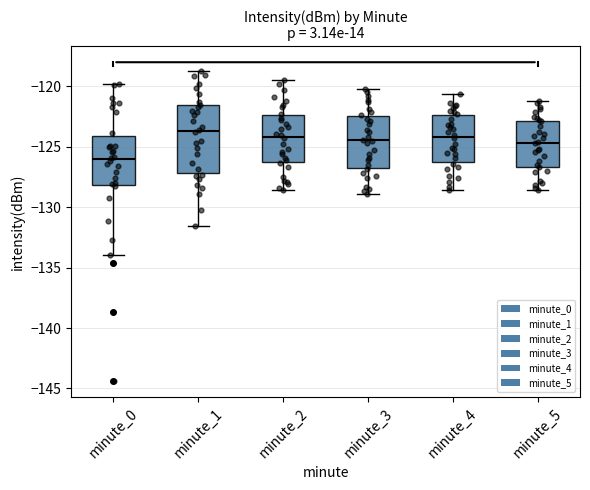

Reading left to right, read every box against the y-axis: the position of its median line, the range the box covers, and the ends of its whiskers. The values are not printed on the chart, so give them approximately, as read against the axis.

minute_0: median -126.0, box -128.0 to -124.0, whiskers -134.0 to -120.0
minute_1: median -123.5, box -127.0 to -121.5, whiskers -131.5 to -118.5
minute_2: median -124.0, box -126.0 to -122.5, whiskers -128.5 to -119.5
minute_3: median -124.5, box -126.5 to -122.5, whiskers -129.0 to -120.0
minute_4: median -124.0, box -126.5 to -122.5, whiskers -128.5 to -120.5
minute_5: median -124.5, box -126.5 to -123.0, whiskers -128.5 to -121.0